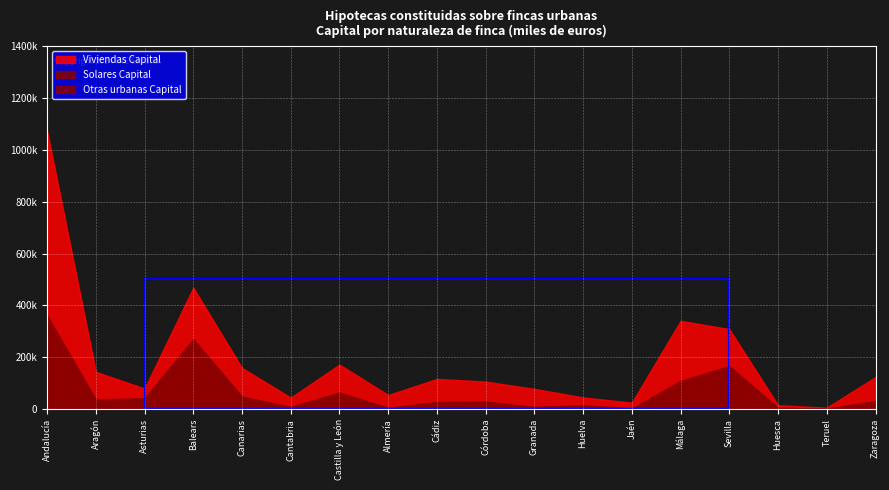

Reading left to right, transcribe all the data shown in this chart.

Viviendas Capital: Andalucía=710899	Aragón=105874	Asturias=37429	Balears=198154	Canarias=110313	Cantabria=36226	Castilla y León=107708	Almería=49170	Cádiz=88987	Córdoba=77531	Granada=69844	Huelva=29488	Jaén=22124	Málaga=231590	Sevilla=142165	Huesca=10373	Teruel=3314	Zaragoza=92187
Solares Capital: Andalucía=24957	Aragón=11110	Asturias=1000	Balears=6280	Canarias=1277	Cantabria=0	Castilla y León=3618	Almería=211	Cádiz=2185	Córdoba=412	Granada=1186	Huelva=3024	Jaén=171	Málaga=10352	Sevilla=7416	Huesca=0	Teruel=0	Zaragoza=11110
Otras urbanas Capital: Andalucía=336532	Aragón=26426	Asturias=40706	Balears=263973	Canarias=46854	Cantabria=7985	Castilla y León=60305	Almería=4692	Cádiz=24925	Córdoba=28018	Granada=6770	Huelva=12323	Jaén=2326	Málaga=98526	Sevilla=158952	Huesca=4170	Teruel=1919	Zaragoza=20337